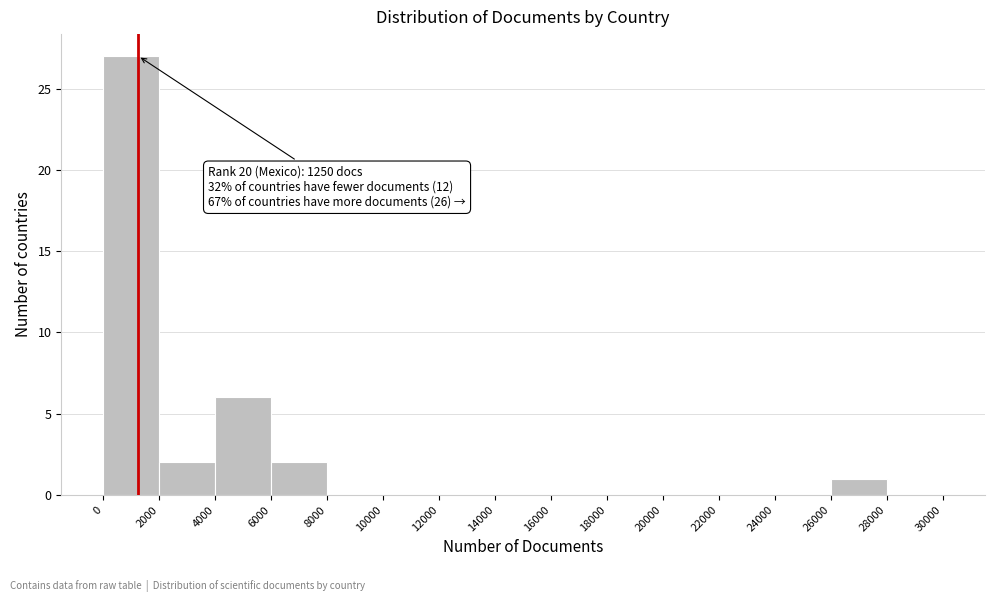

Which range on the x-axis has the tallest bar?

0 to 2000